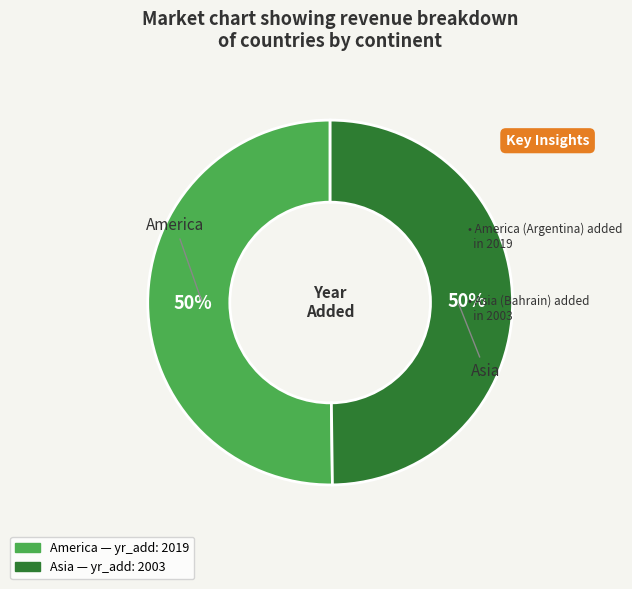

What percentage is the America slice, to the nearest percent?

50%